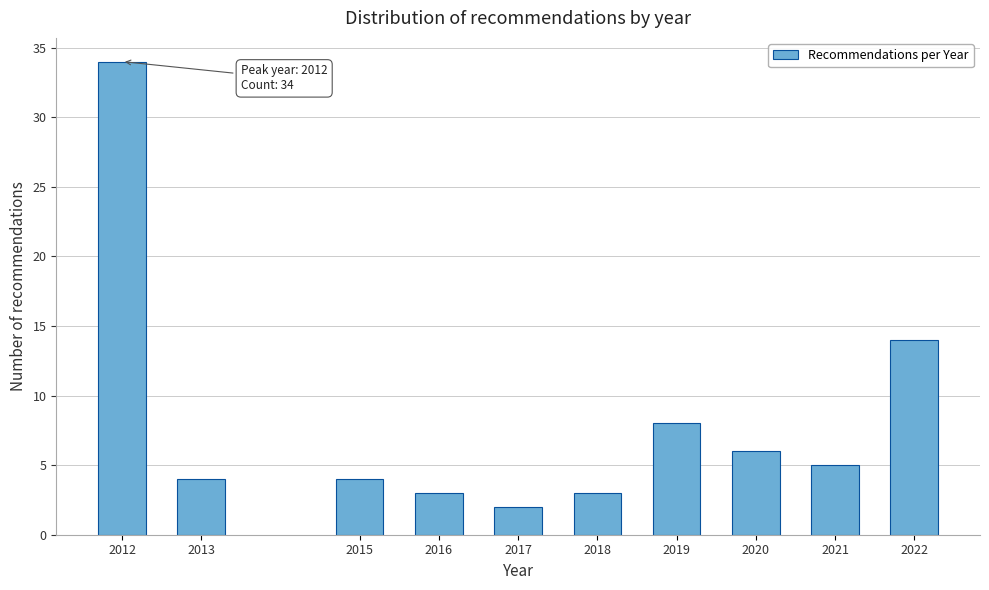

Reading left to right, list all the values displayed in this chart.

2012=34	2013=4	2015=4	2016=3	2017=2	2018=3	2019=8	2020=6	2021=5	2022=14